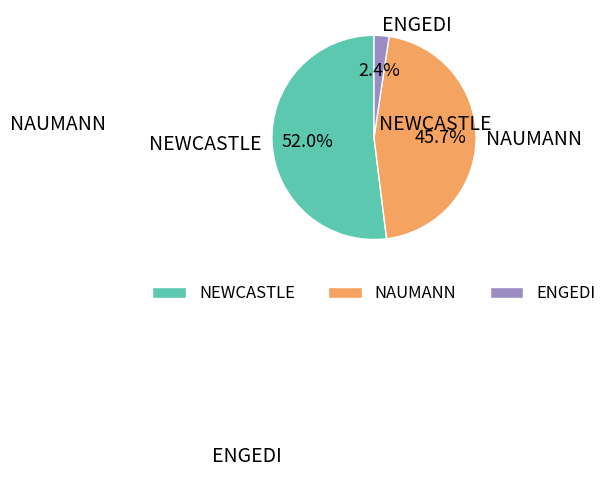

Rank the categories by value from highest to lowest.

NEWCASTLE, NAUMANN, ENGEDI